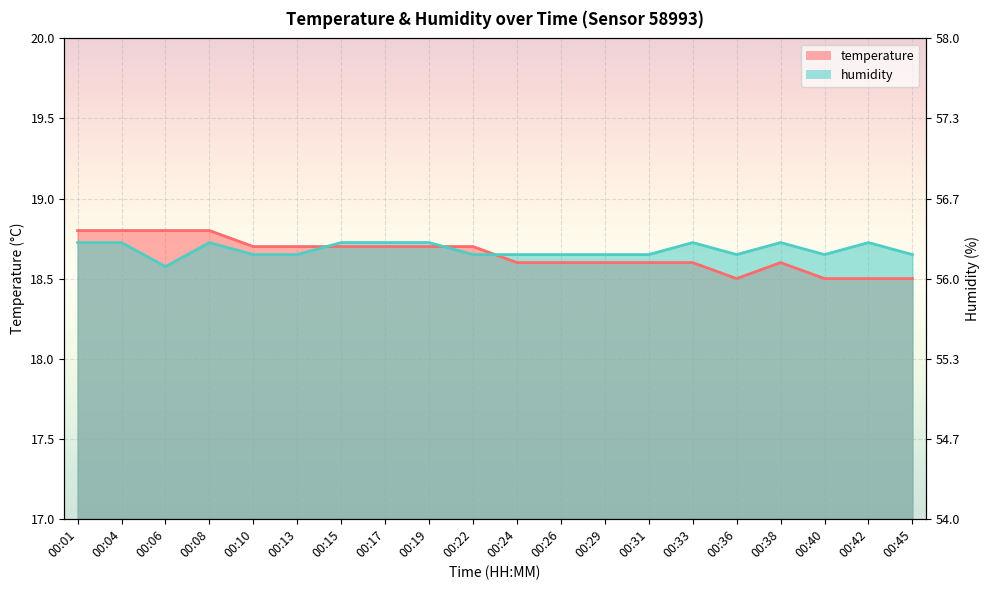

Rank the series by their average value, from highest to lowest.

humidity, temperature